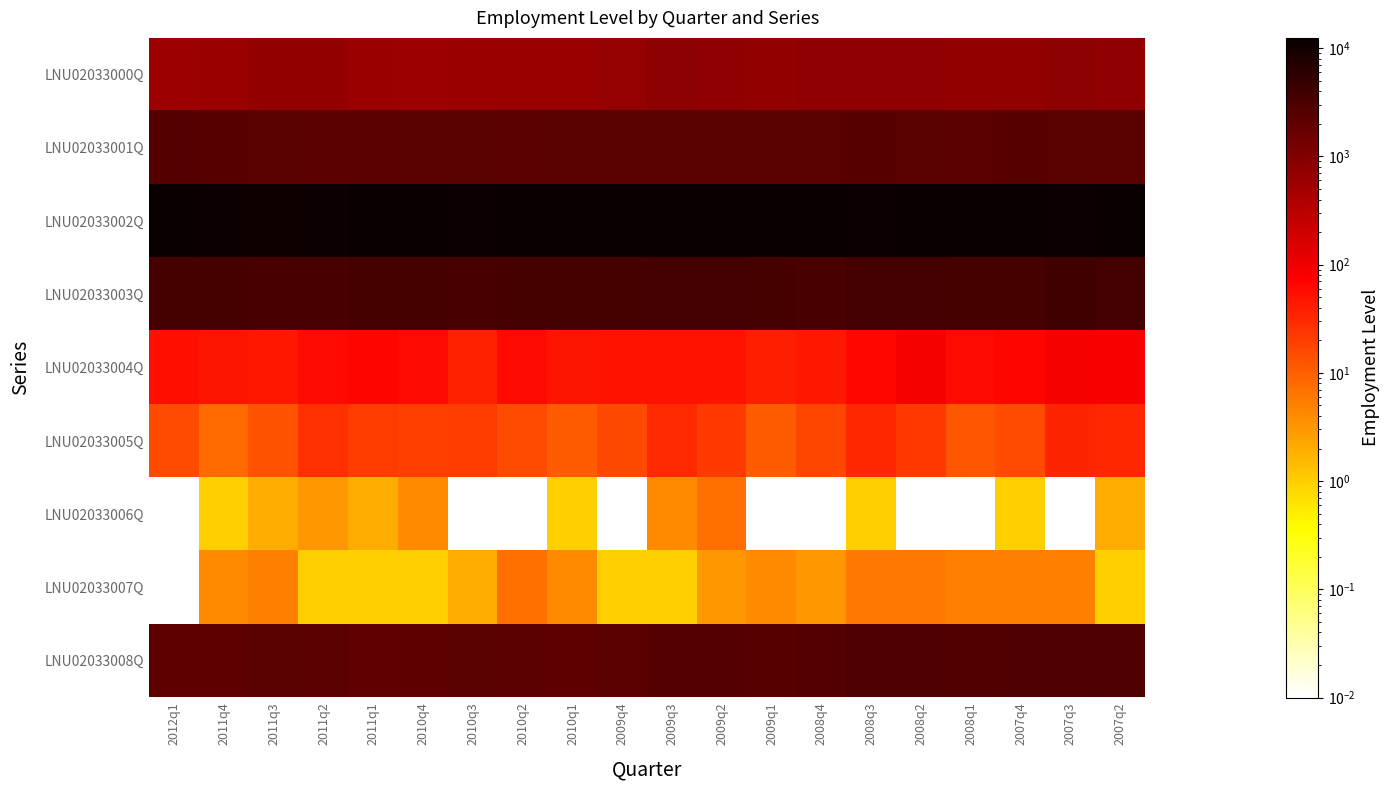

List the series in order of their peak value, highest first.

LNU02033002Q, LNU02033003Q, LNU02033008Q, LNU02033001Q, LNU02033000Q, LNU02033004Q, LNU02033005Q, LNU02033006Q, LNU02033007Q